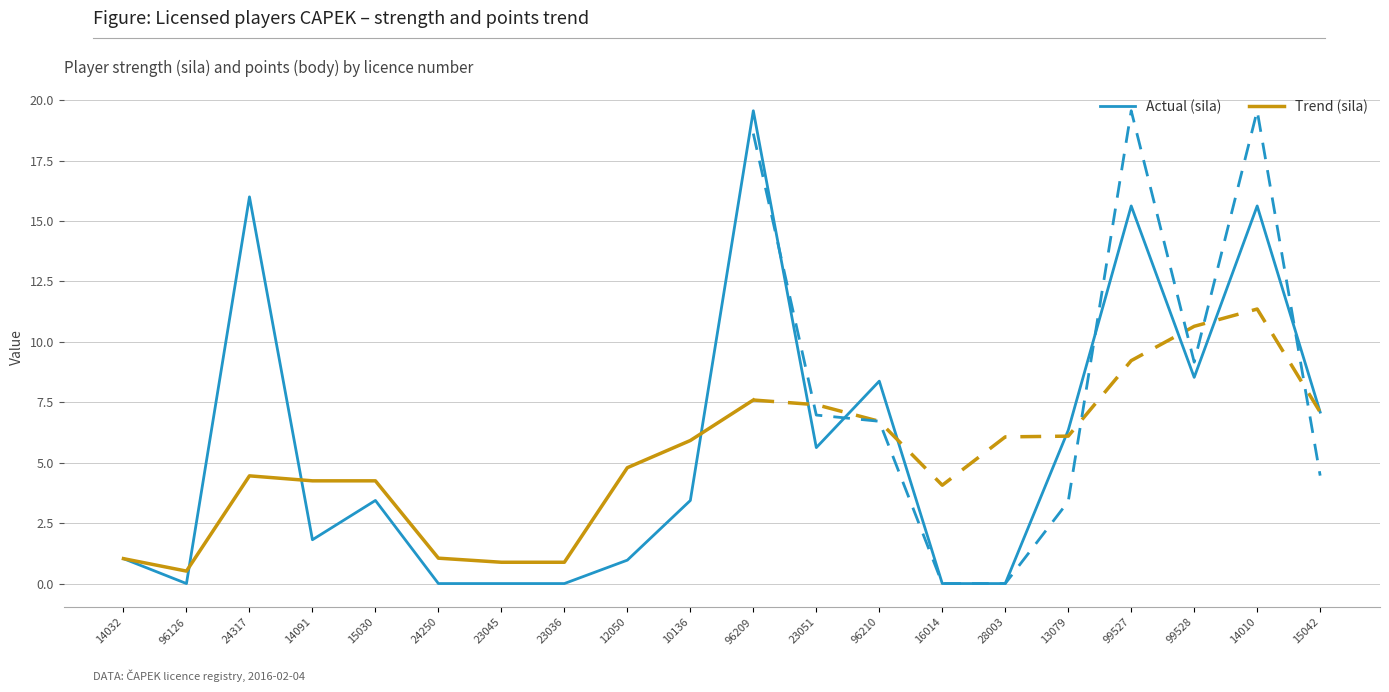

Where does the data first go above 3?

24317